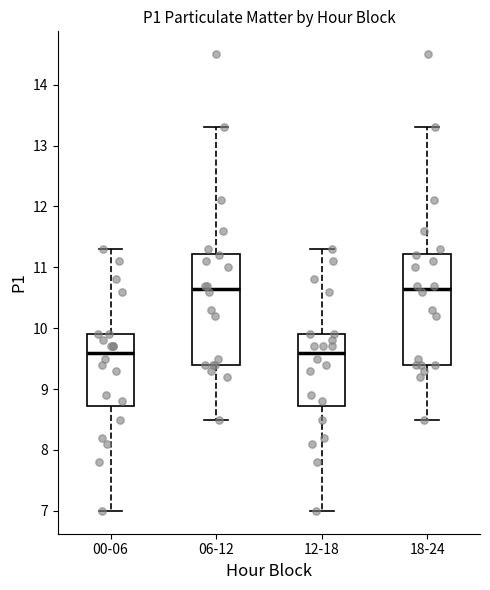

Reading left to right, read every box against the y-axis: the position of its median line, the range the box covers, and the ends of its whiskers. The values are not printed on the chart, so give them approximately, as read against the axis.

00-06: median 9.6, box 8.7 to 9.9, whiskers 7.0 to 11.3
06-12: median 10.7, box 9.4 to 11.2, whiskers 8.5 to 13.3
12-18: median 9.6, box 8.7 to 9.9, whiskers 7.0 to 11.3
18-24: median 10.7, box 9.4 to 11.2, whiskers 8.5 to 13.3